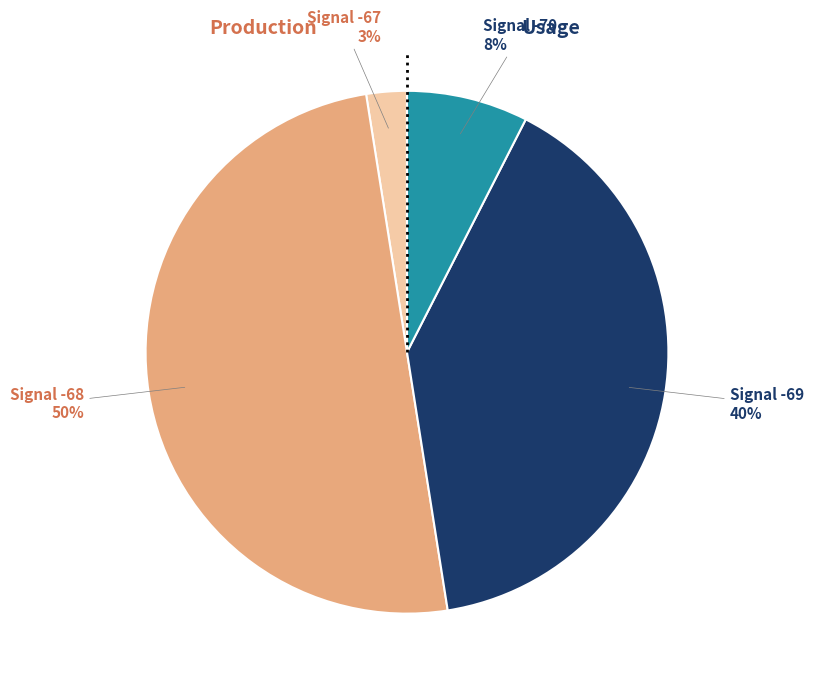

Count the number of slices in the pie.

4